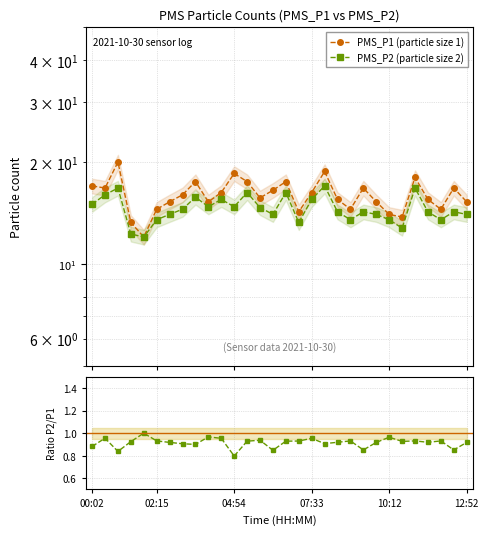

What is the label of the 8th point from the left?

7